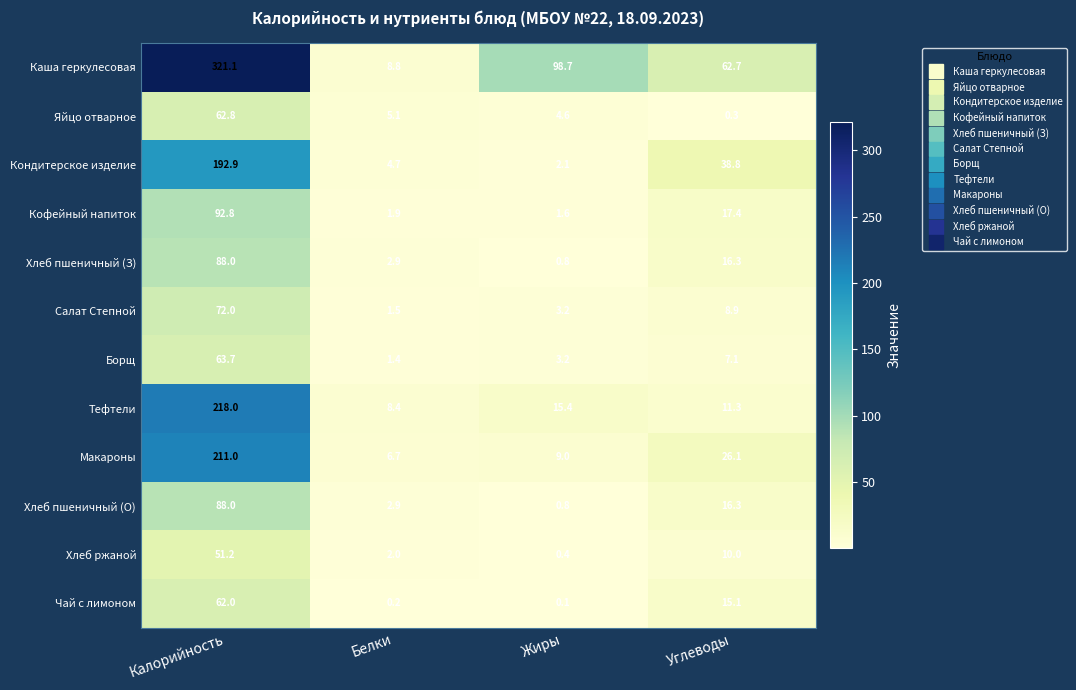

What is the difference between the Хлеб ржаной values at Жиры and Белки?

1.6